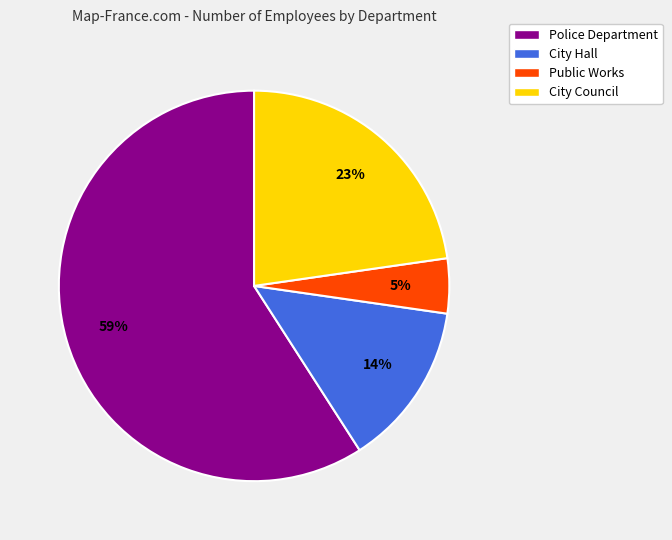

Which slice is the smallest?

Public Works